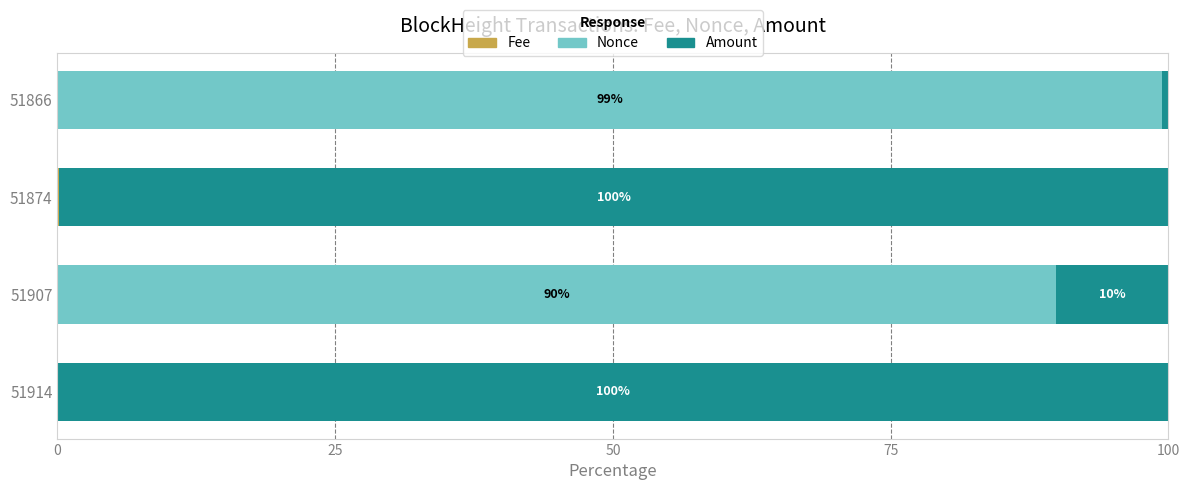

How many distinct data groups are displayed?

3